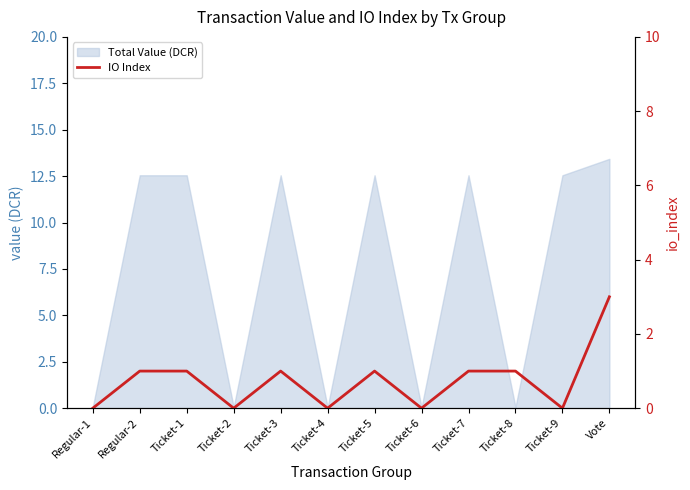

What is the label of the 10th point from the left?

Ticket-8